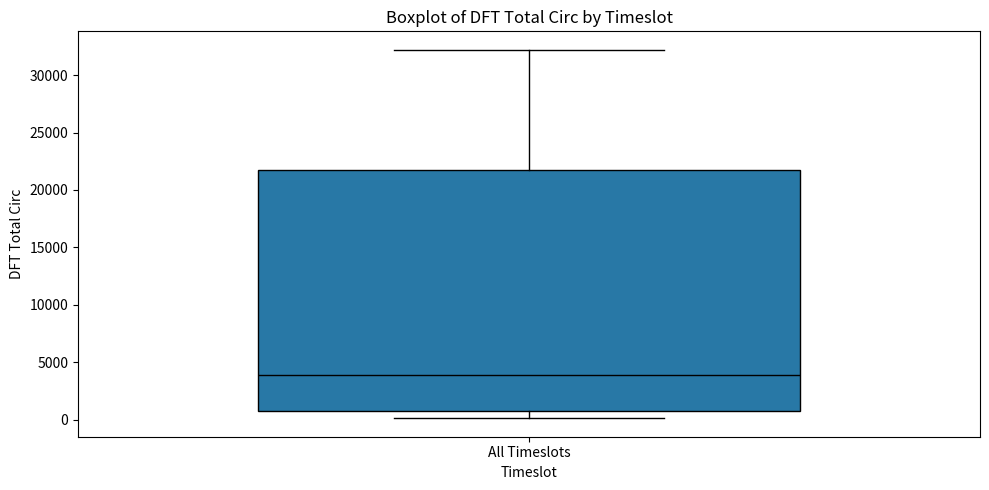

Read this box plot against the y-axis: the position of the median line, the range covered by the box, and the ends of both whiskers. The values are not printed on the chart, so give them approximately, as read against the axis.

median 4000, box 1000 to 21500, whiskers 0 to 32000